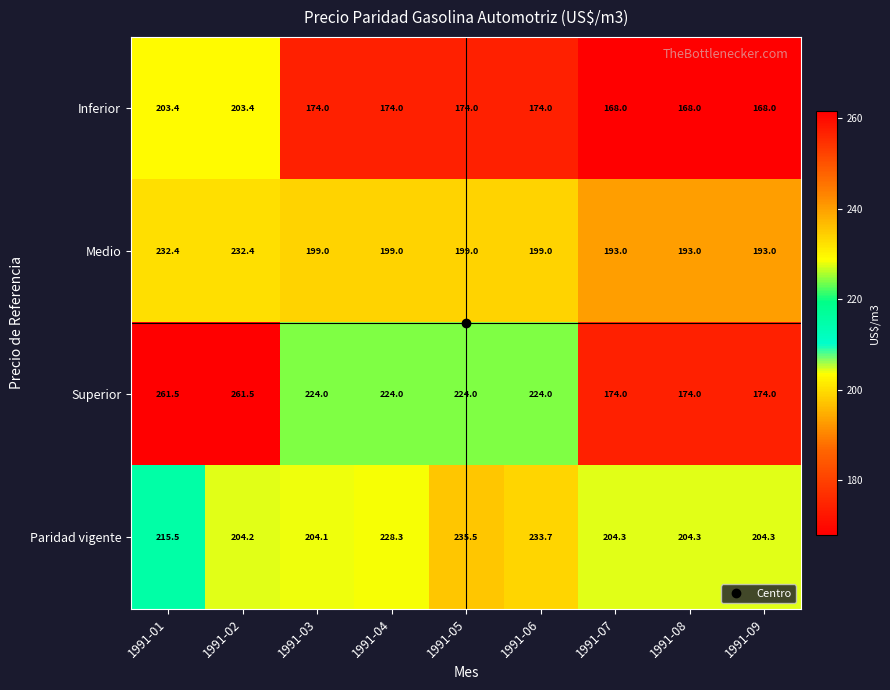

Where does the Medio series first go above 199?

1991-01